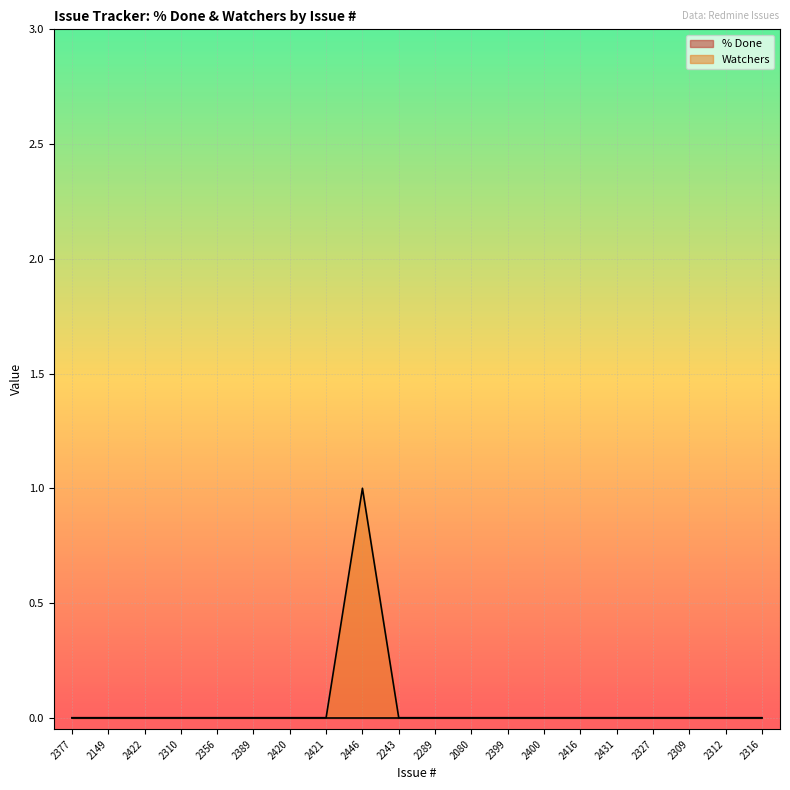

Rank the categories by value from highest to lowest.

2446, 2377, 2149, 2422, 2310, 2356, 2389, 2420, 2421, 2243, 2289, 2080, 2399, 2400, 2416, 2431, 2327, 2309, 2312, 2316